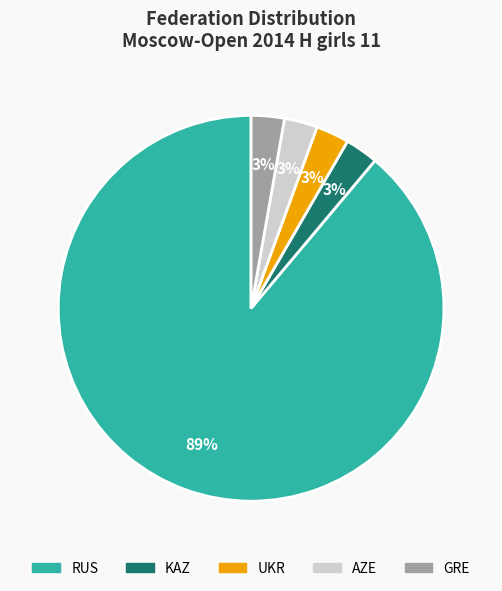

What is the majority slice?

RUS